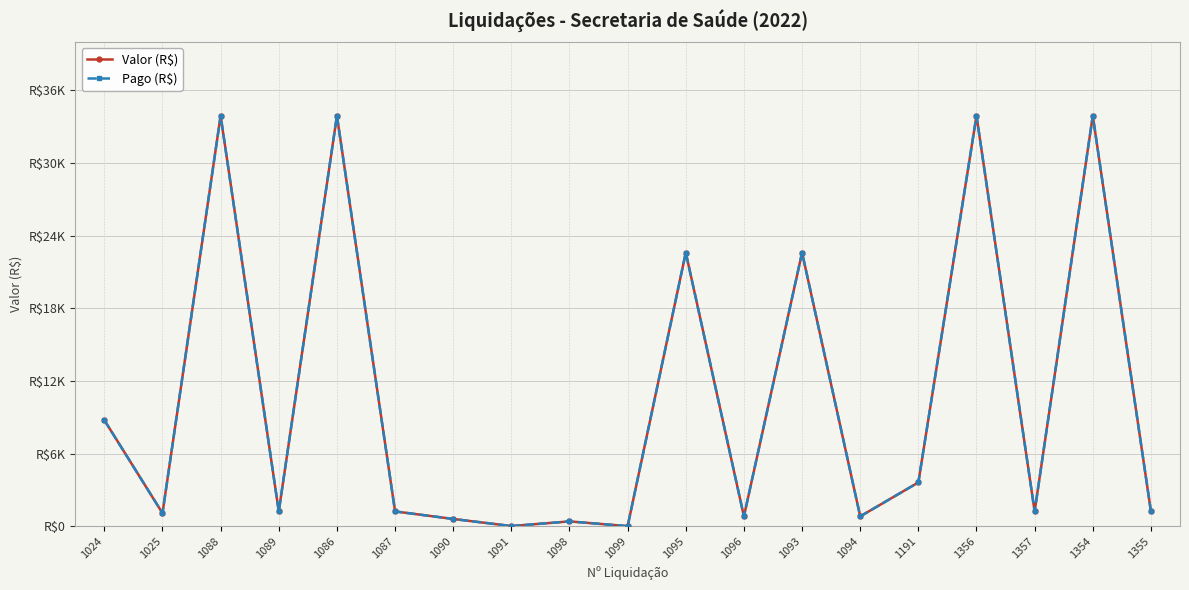

Reading right to left, what are all the values shown in this chart?

Valor (R$): 1229.4	33896.2	1229.4	33896.2	3620.0	819.6	22597.5	819.6	22597.5	14.7	404.1	22.0	606.1	1229.4	33896.2	1229.4	33896.2	1083.4	8765.6
Pago (R$): 1229.4	33896.2	1229.4	33896.2	3620.0	819.6	22597.5	819.6	22597.5	14.7	404.1	22.0	606.1	1229.4	33896.2	1229.4	33896.2	1083.4	8765.6